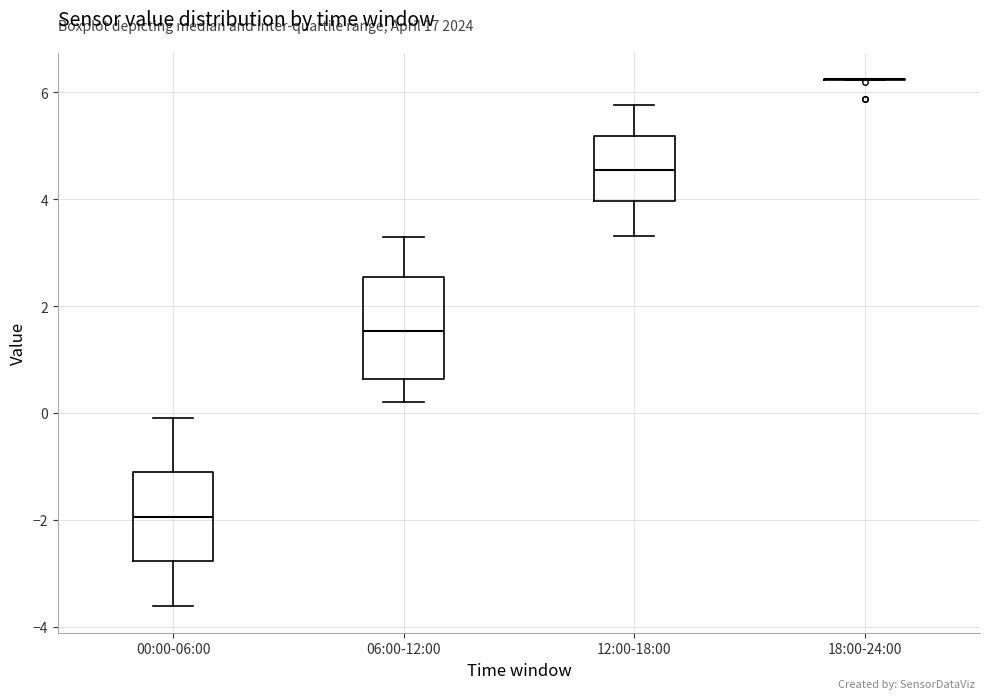

Where is the upper edge of the box for 06:00-12:00 on the y-axis? The values are not printed on the chart, so give them approximately, as read against the axis.

2.6